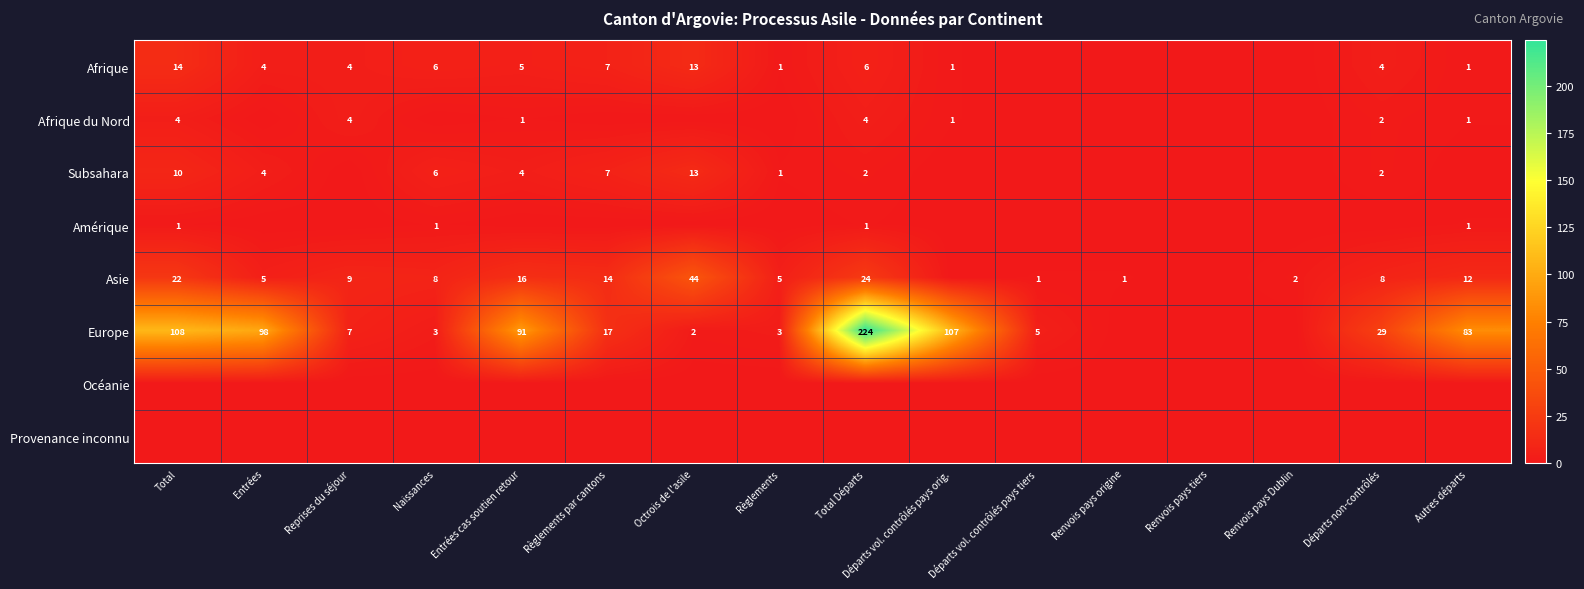

The Asie series shows 20 at Règlements par cantons. True or false?

False